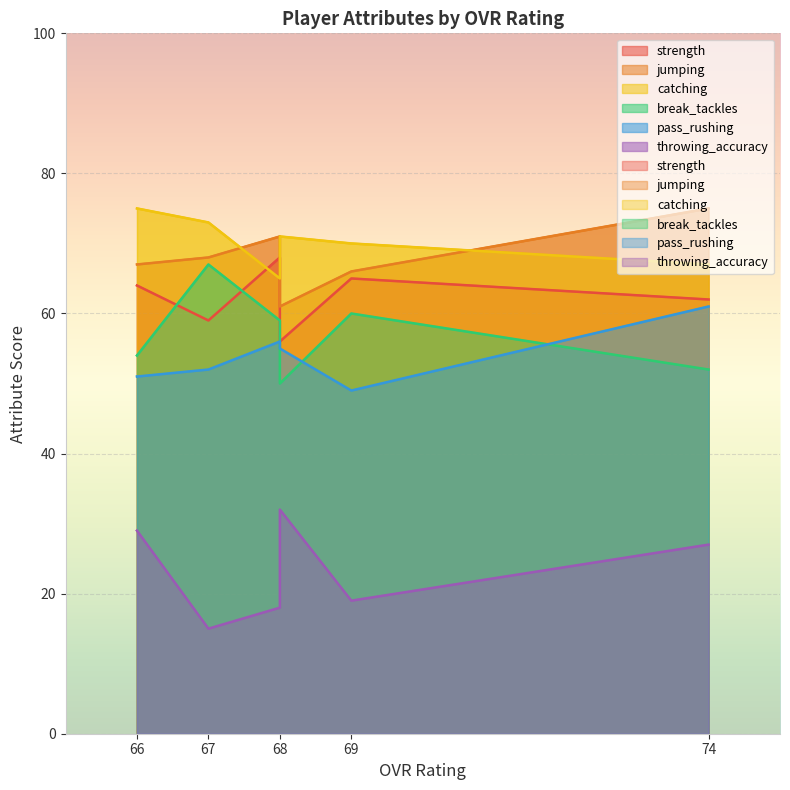

What is the difference between the throwing_accuracy values at 69 and 67?

4